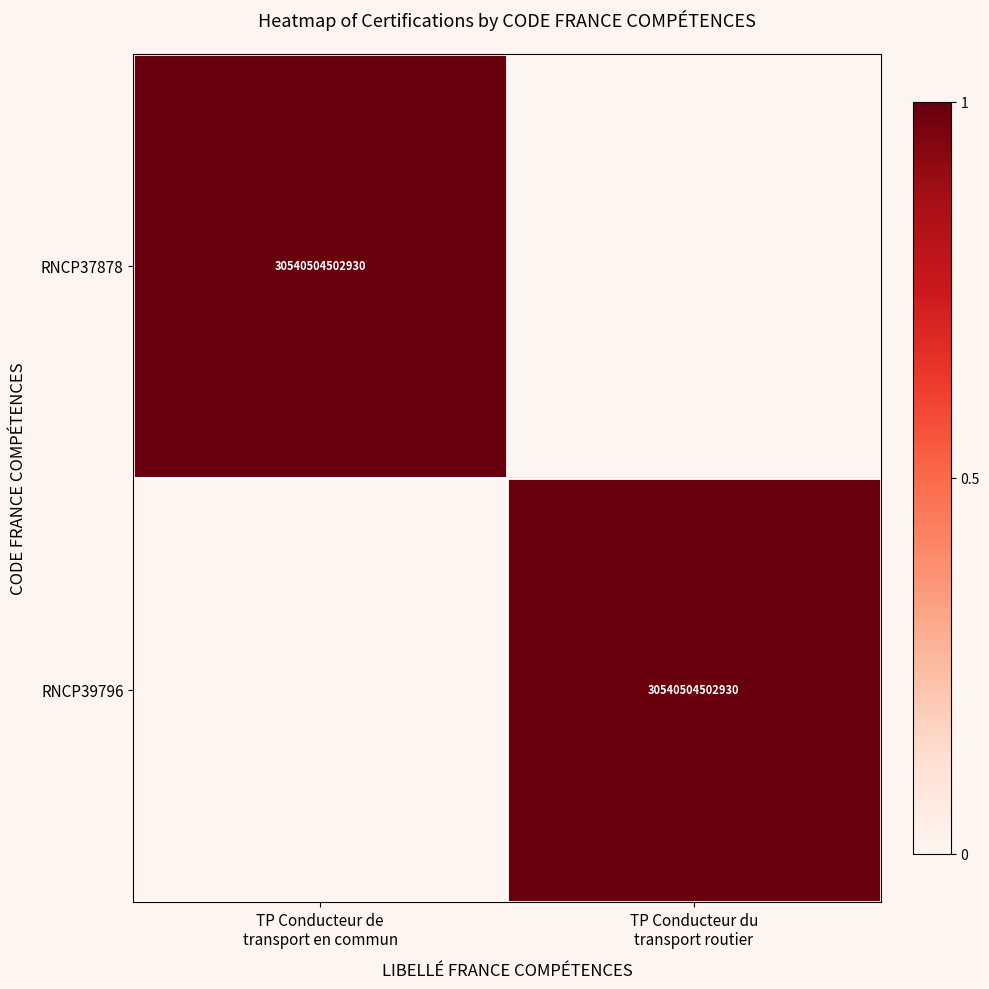

Rank the series by their maximum value, from lowest to highest.

RNCP37878, RNCP39796